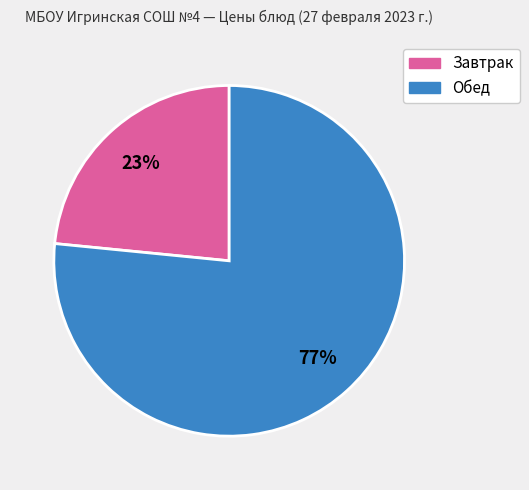

Is there a majority slice in this chart?

Yes